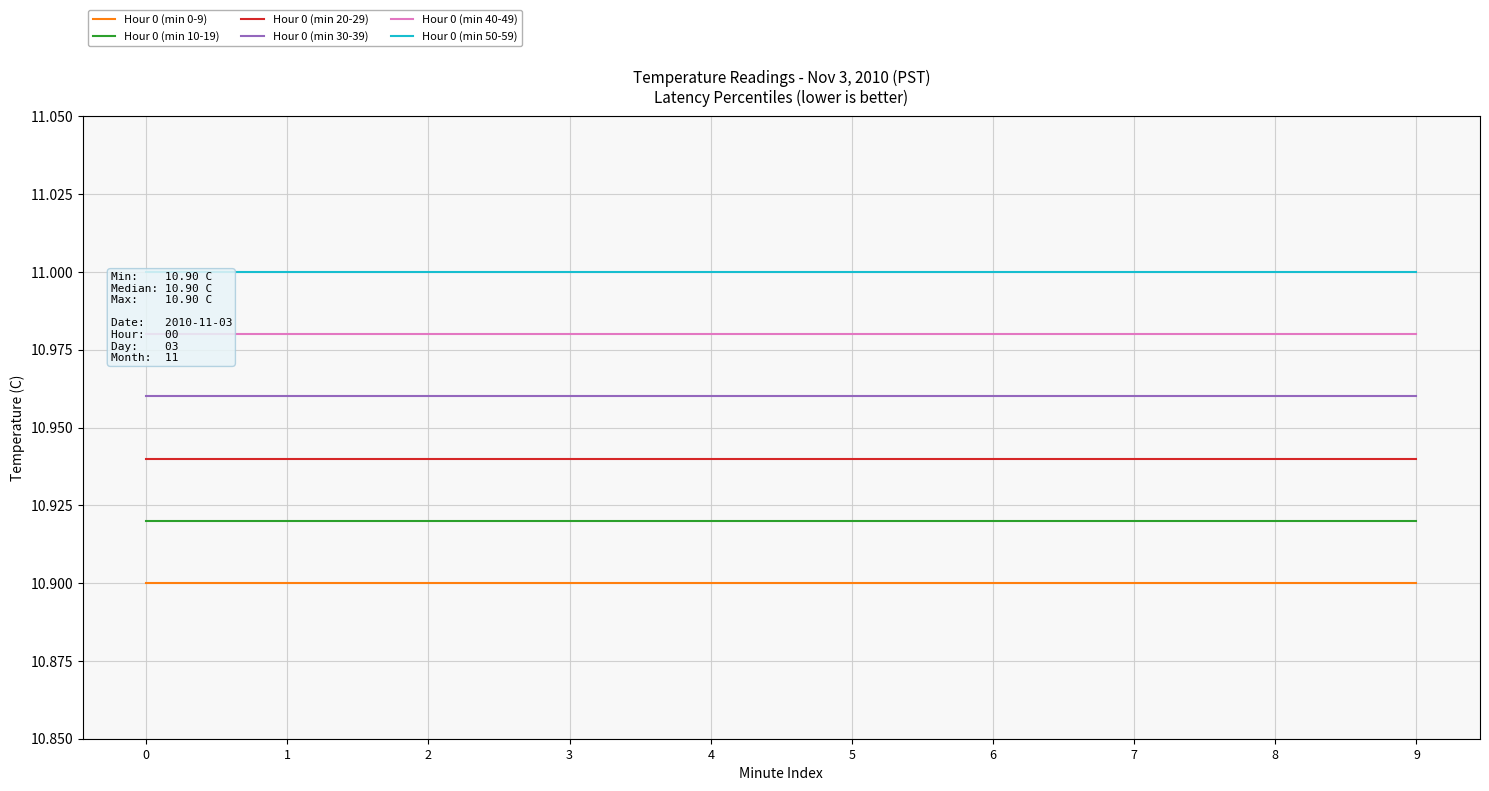

Reading right to left, extract all data points from this chart.

Hour 0 (min 0-9): 10.9	10.9	10.9	10.9	10.9	10.9	10.9	10.9	10.9	10.9
Hour 0 (min 10-19): 10.9	10.9	10.9	10.9	10.9	10.9	10.9	10.9	10.9	10.9
Hour 0 (min 20-29): 10.9	10.9	10.9	10.9	10.9	10.9	10.9	10.9	10.9	10.9
Hour 0 (min 30-39): 11.0	11.0	11.0	11.0	11.0	11.0	11.0	11.0	11.0	11.0
Hour 0 (min 40-49): 11.0	11.0	11.0	11.0	11.0	11.0	11.0	11.0	11.0	11.0
Hour 0 (min 50-59): 11.0	11.0	11.0	11.0	11.0	11.0	11.0	11.0	11.0	11.0